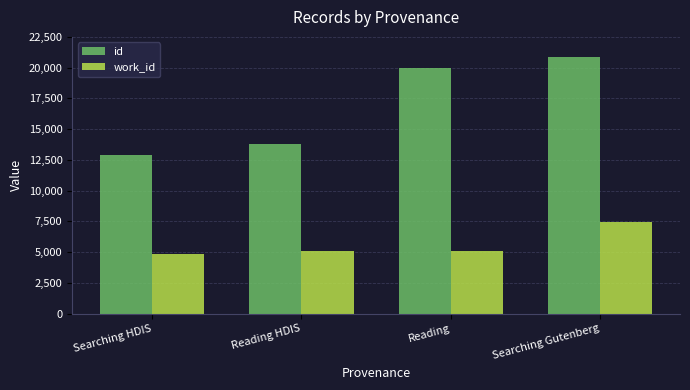

What are all the series names shown in the legend?

id, work_id